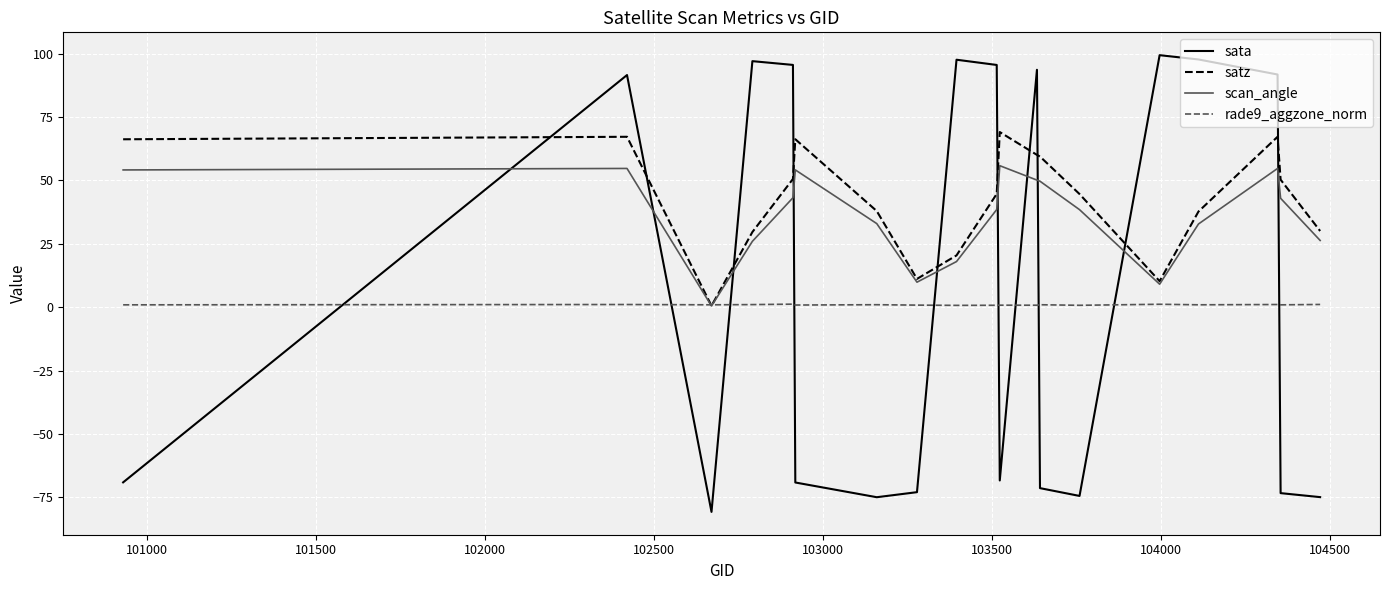

Which series has the largest range (max minus min)?

sata